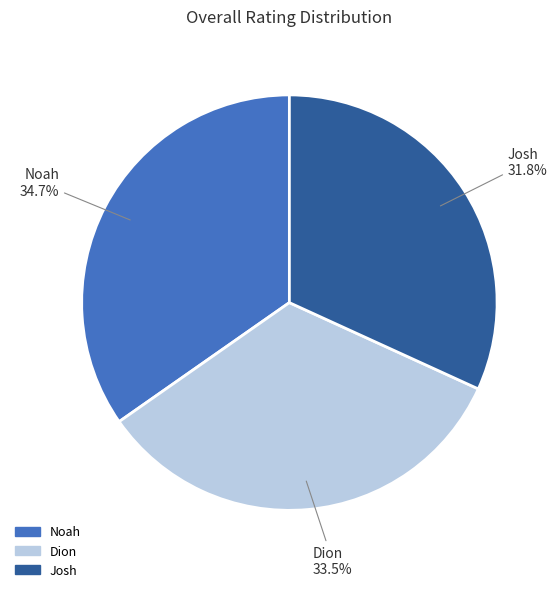

Which has a higher value, Dion or Noah?

Noah